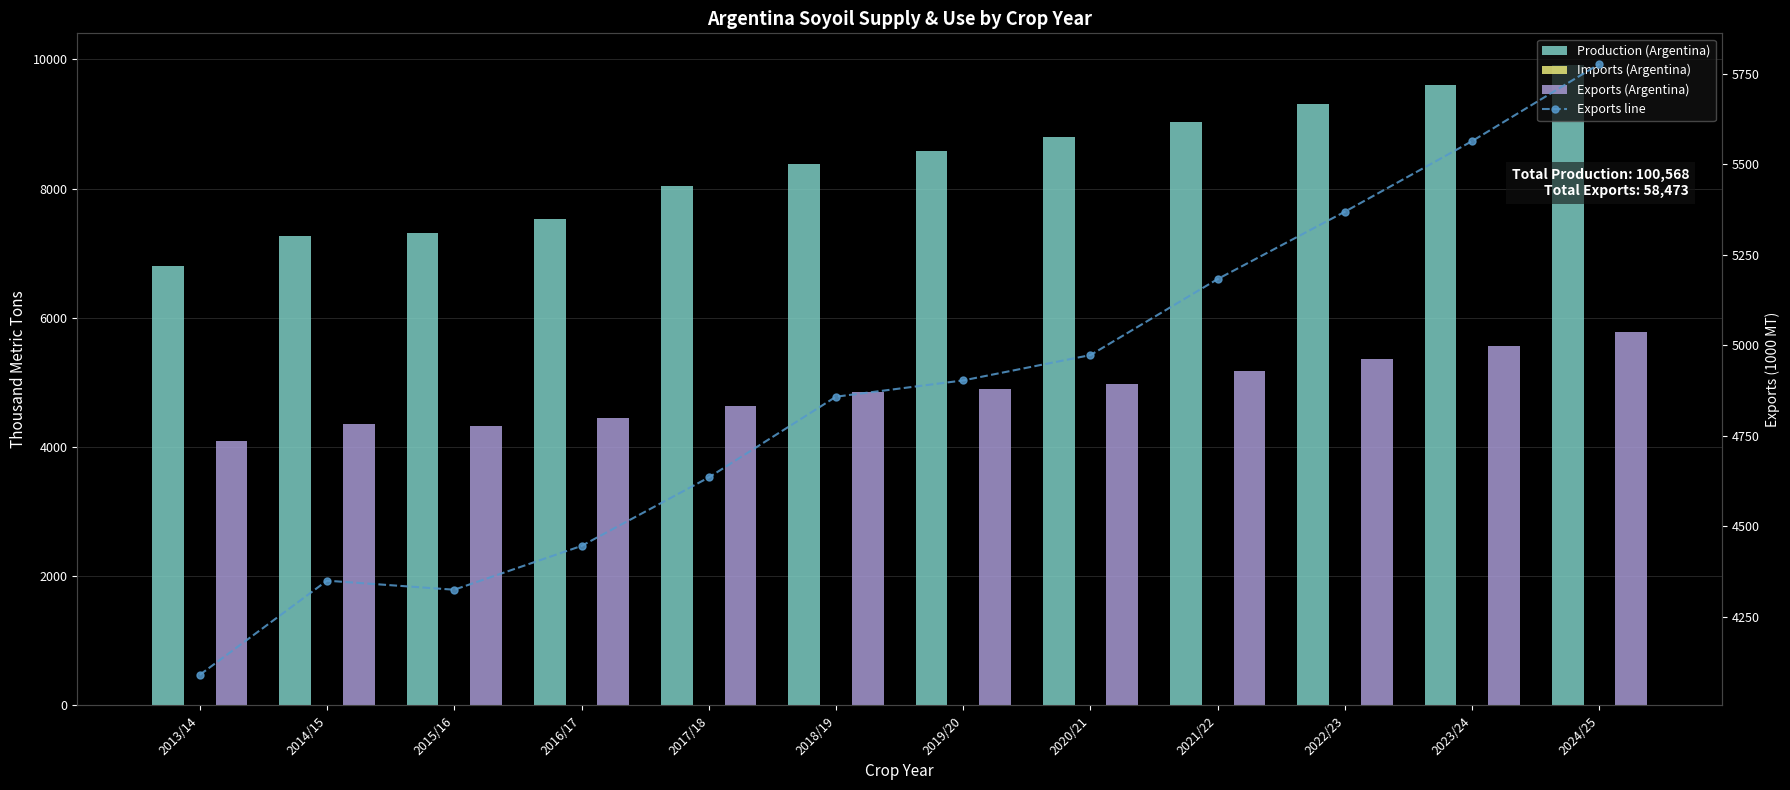

What is the total value across all series at 2022/23?

20053